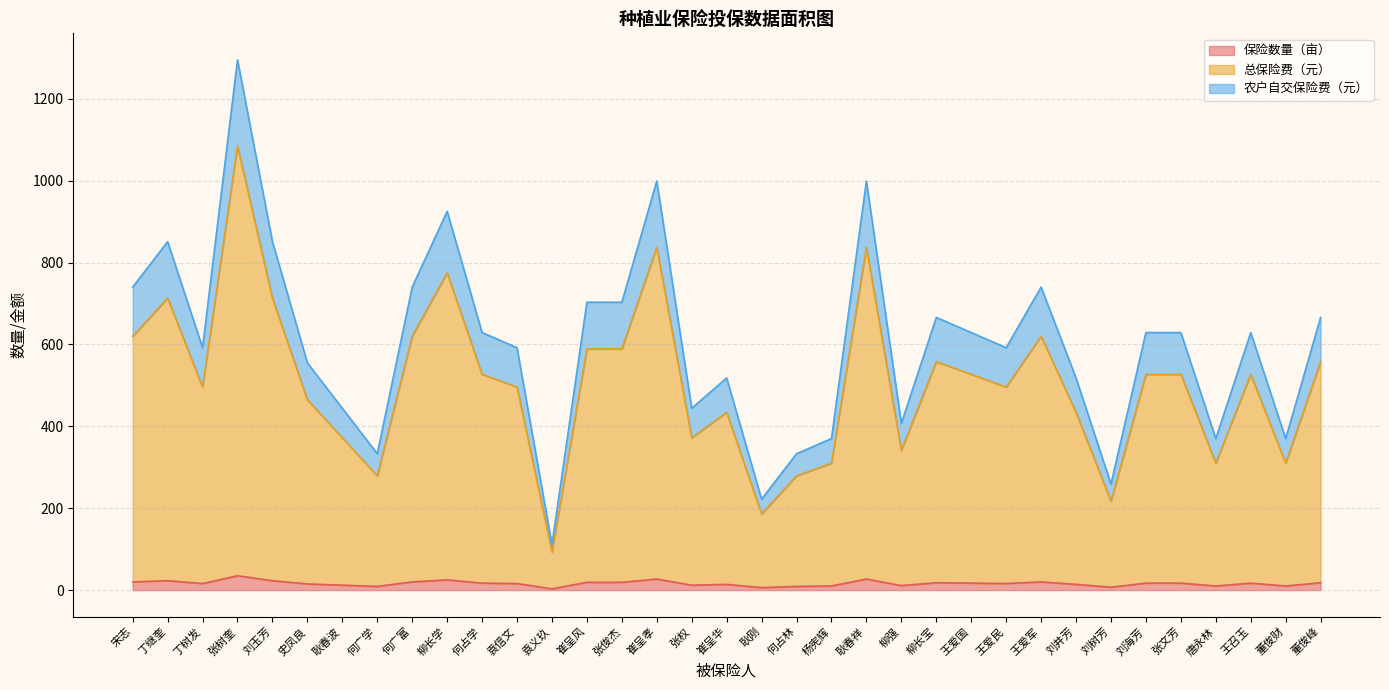

Where is 保险数量（亩） nearest to the value 19?

崔呈风